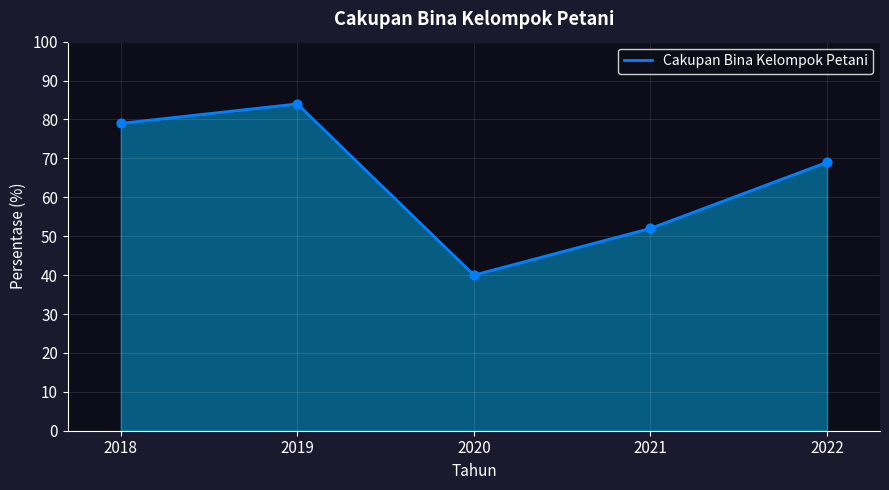

Between 2018 and 2019, which is larger?

2019